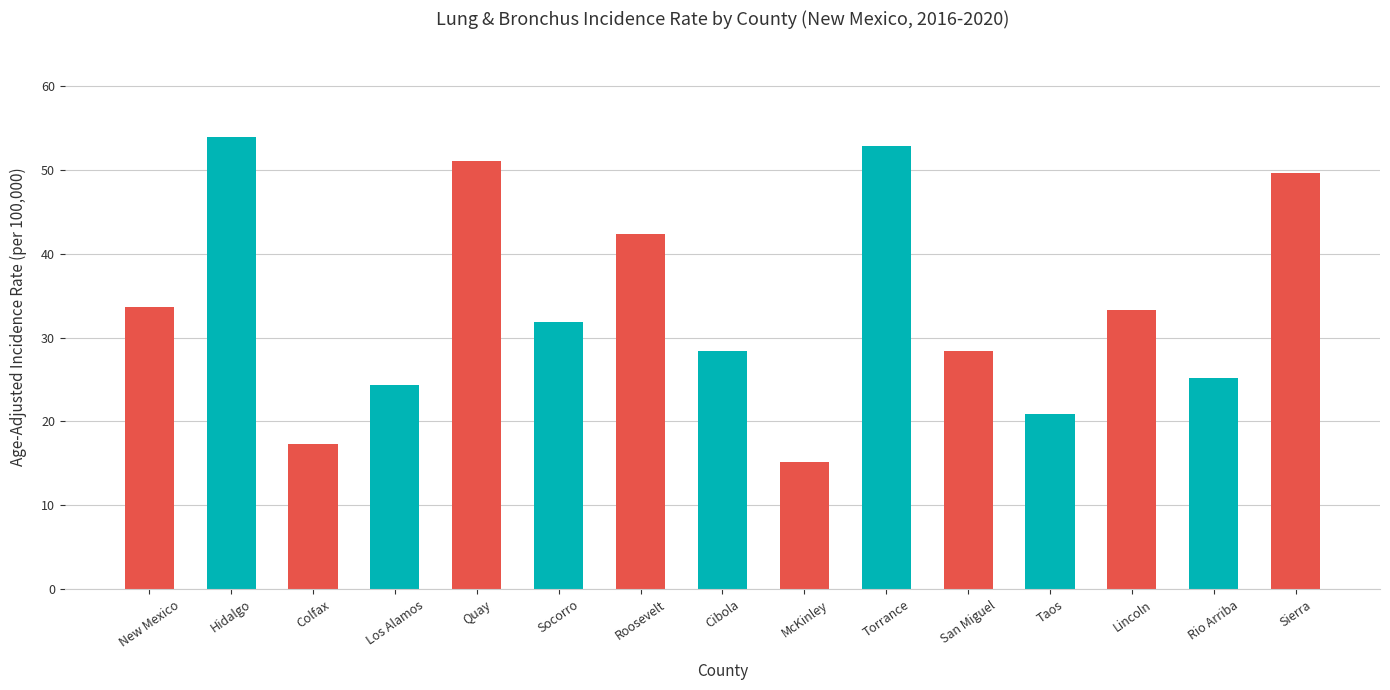

Reading right to left, list all the values displayed in this chart.

49.6	25.2	33.3	20.9	28.4	52.8	15.1	28.4	42.3	31.9	51.1	24.3	17.3	53.9	33.7